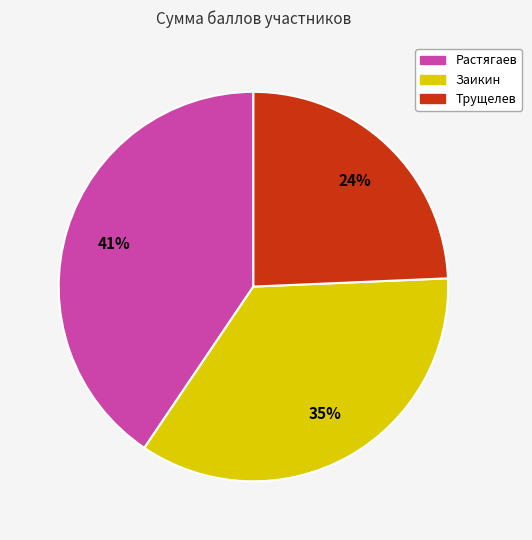

Does Растягаев represent more than half of the total?

No